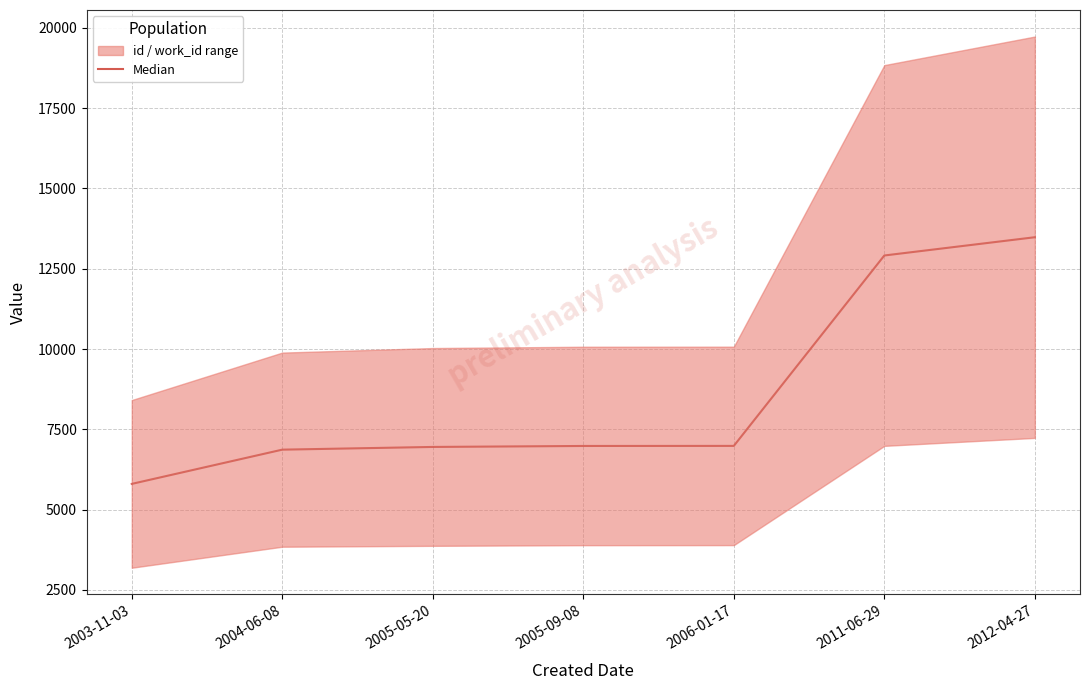

Reading left to right, transcribe all the data shown in this chart.

2003-11-03=5801.0	2004-06-08=6867.0	2005-05-20=6951.5	2005-09-08=6982.0	2006-01-17=6984.0	2011-06-29=12912.0	2012-04-27=13480.5